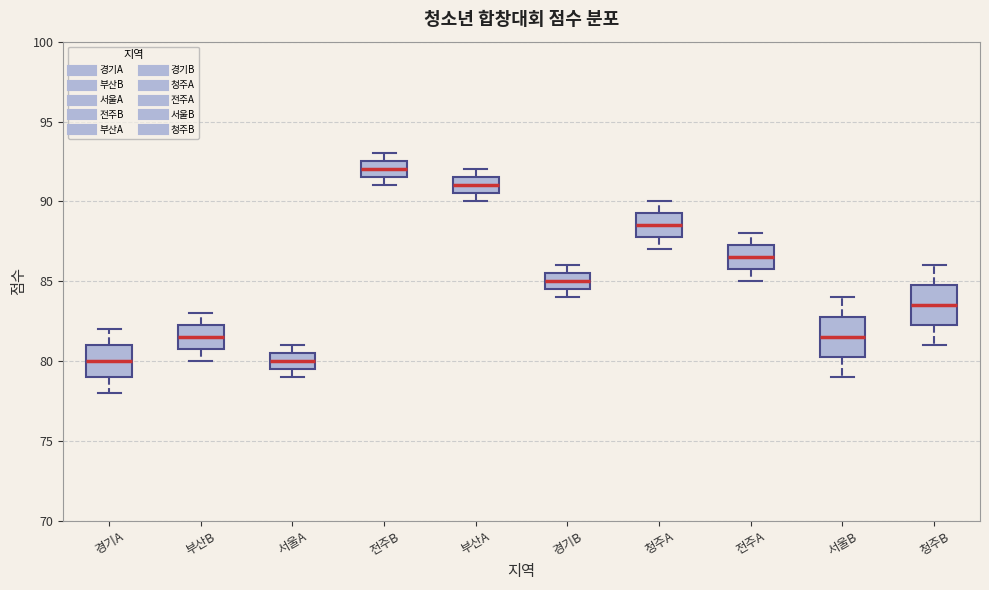

Reading left to right, transcribe this box plot: for each box, give where its median line is, the range the box spans, and where its two whiskers end, as read against the y-axis. The values are not printed on the chart, so give them approximately, as read against the axis.

경기A: median 80.0, box 79.0 to 81.0, whiskers 78.0 to 82.0
부산B: median 81.5, box 81.0 to 82.5, whiskers 80.0 to 83.0
서울A: median 80.0, box 79.5 to 80.5, whiskers 79.0 to 81.0
전주B: median 92.0, box 91.5 to 92.5, whiskers 91.0 to 93.0
부산A: median 91.0, box 90.5 to 91.5, whiskers 90.0 to 92.0
경기B: median 85.0, box 84.5 to 85.5, whiskers 84.0 to 86.0
청주A: median 88.5, box 88.0 to 89.5, whiskers 87.0 to 90.0
전주A: median 86.5, box 86.0 to 87.5, whiskers 85.0 to 88.0
서울B: median 81.5, box 80.5 to 83.0, whiskers 79.0 to 84.0
청주B: median 83.5, box 82.5 to 85.0, whiskers 81.0 to 86.0